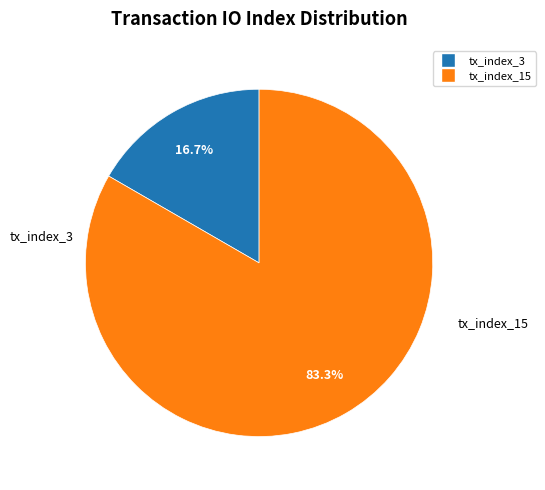

Rank the categories by value from highest to lowest.

tx_index_15, tx_index_3